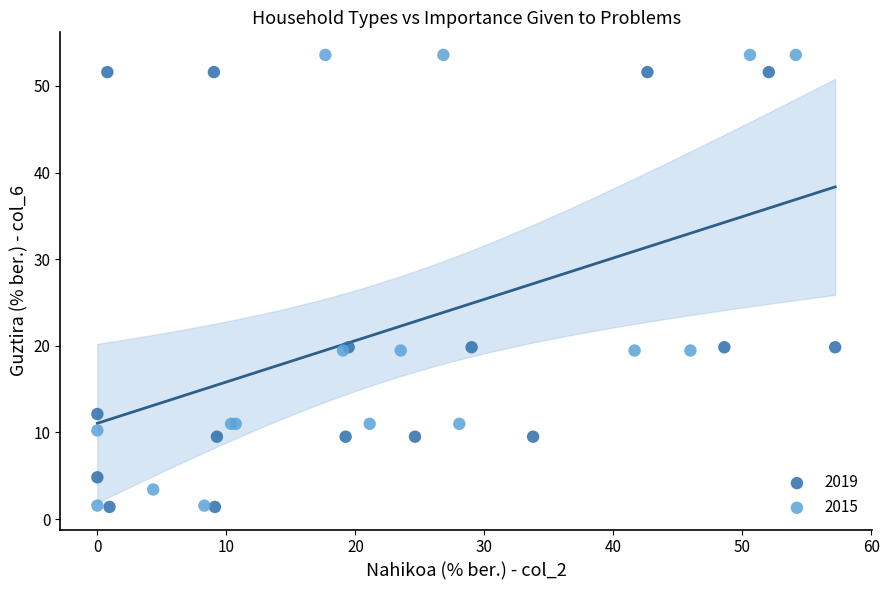

Which series has the widest spread of Y values?

2015